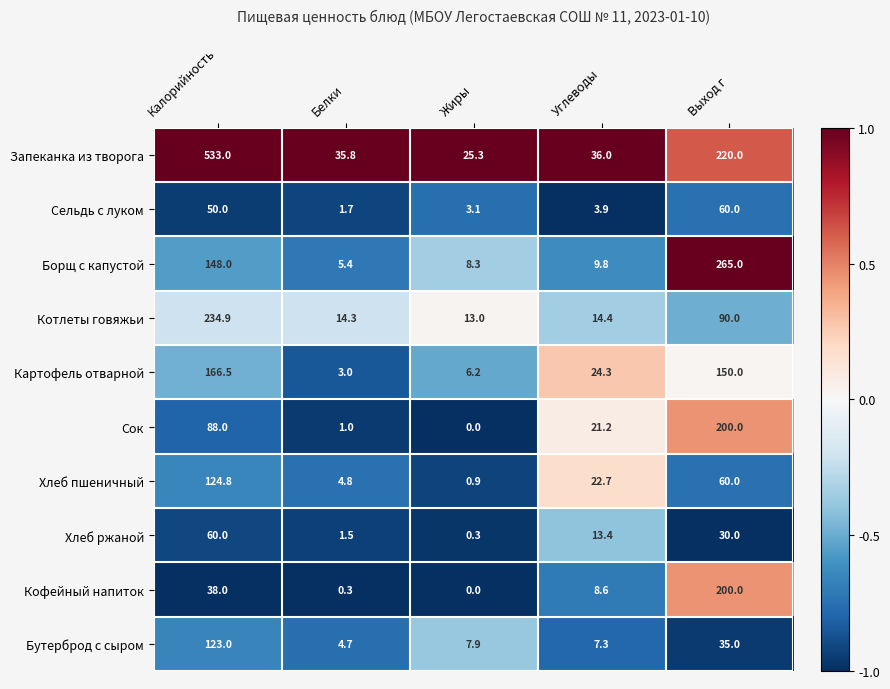

What is the difference between the Бутерброд с сыром values at Белки and Калорийность?

118.3